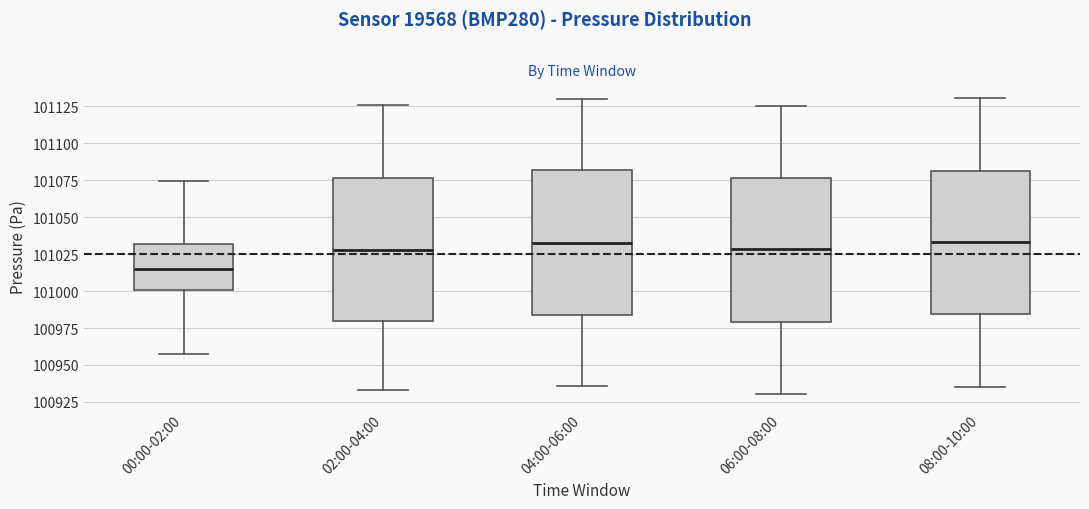

Where is the lower edge of the box for 08:00-10:00 on the y-axis? The values are not printed on the chart, so give them approximately, as read against the axis.

100985